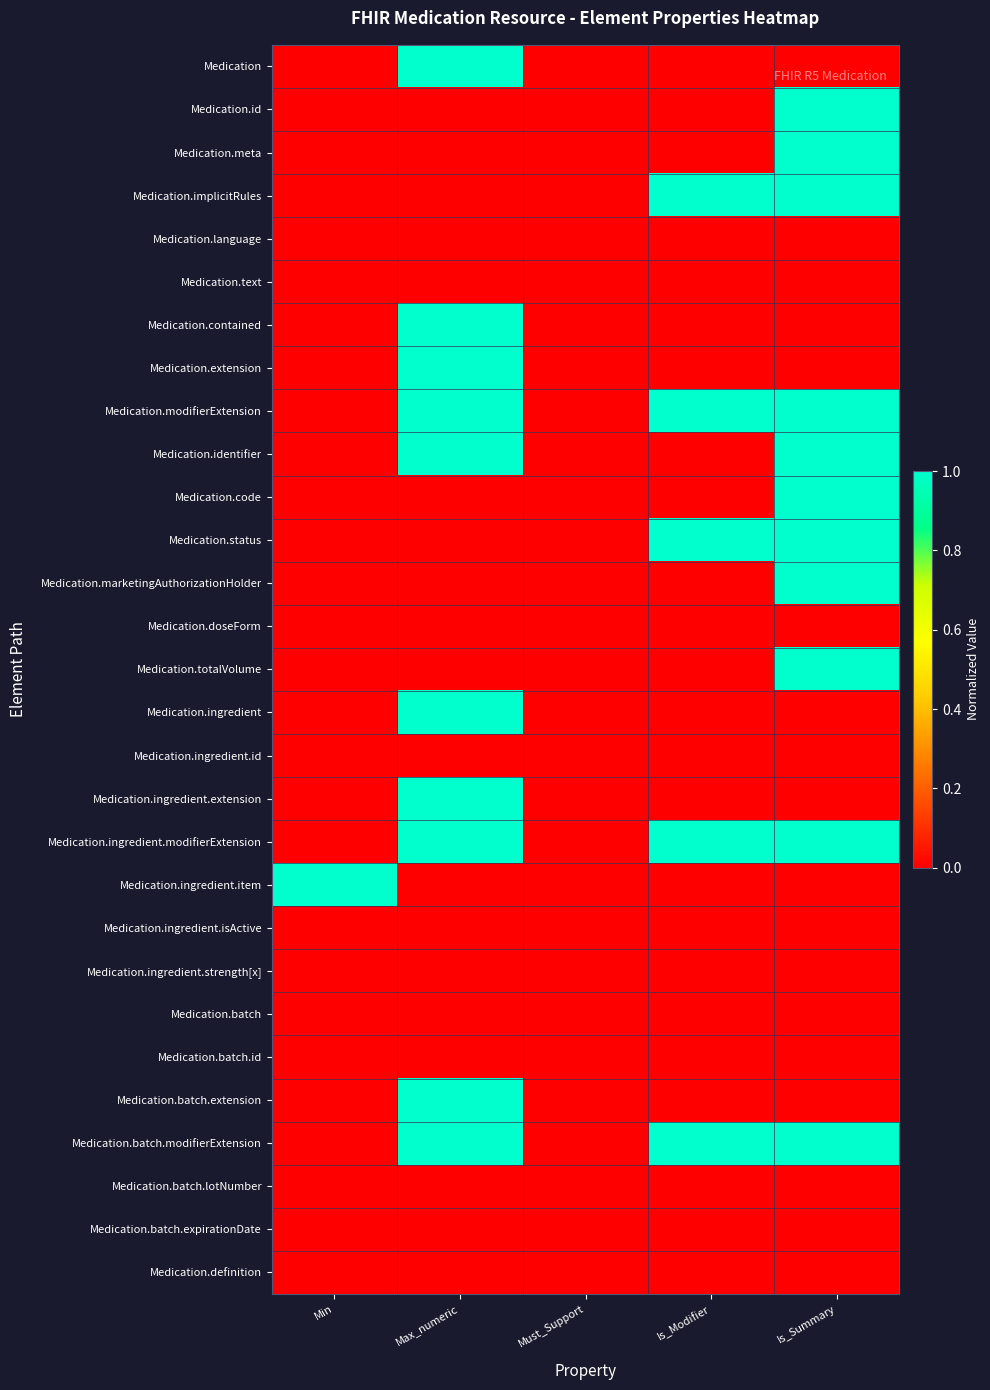

What is the difference between the highest and lowest values at Max_numeric?

1